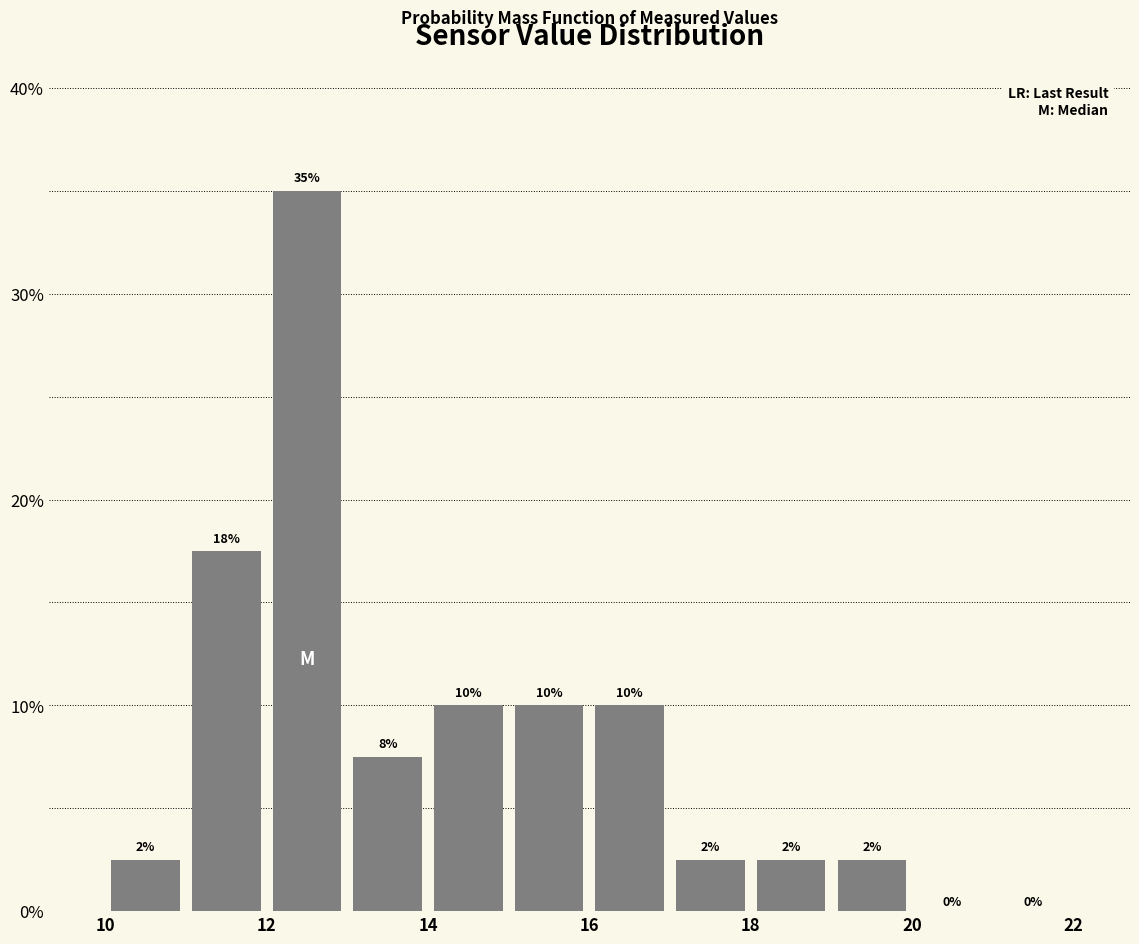

Over which range of the x-axis is the bar tallest?

12 to 13